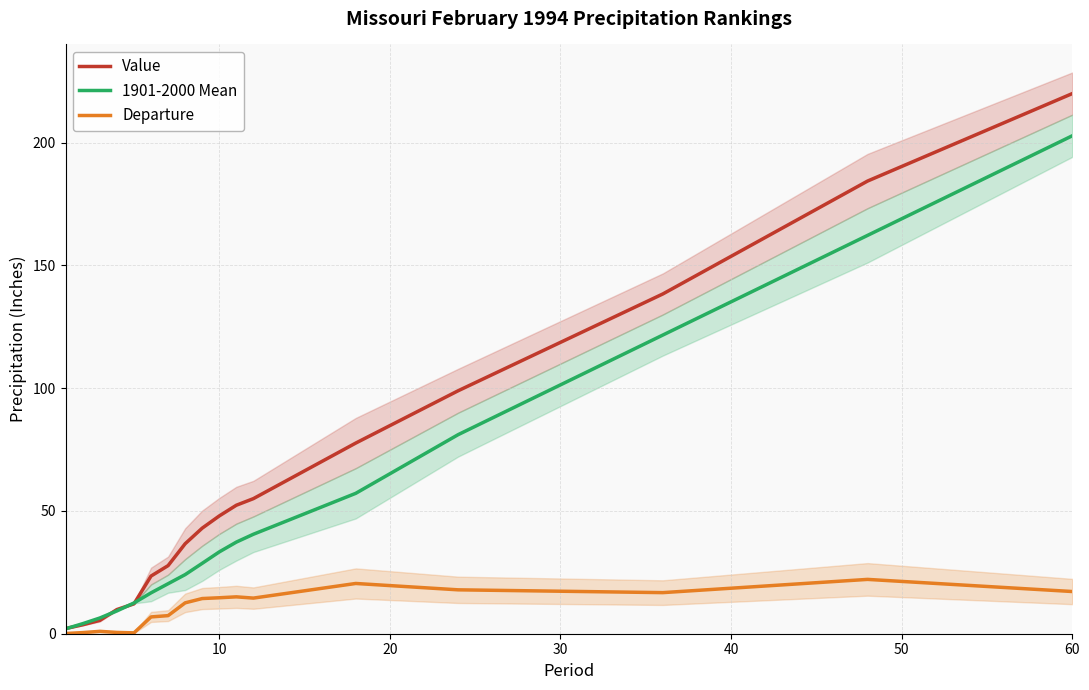

What are all the series names shown in the legend?

Value, 1901-2000 Mean, Departure